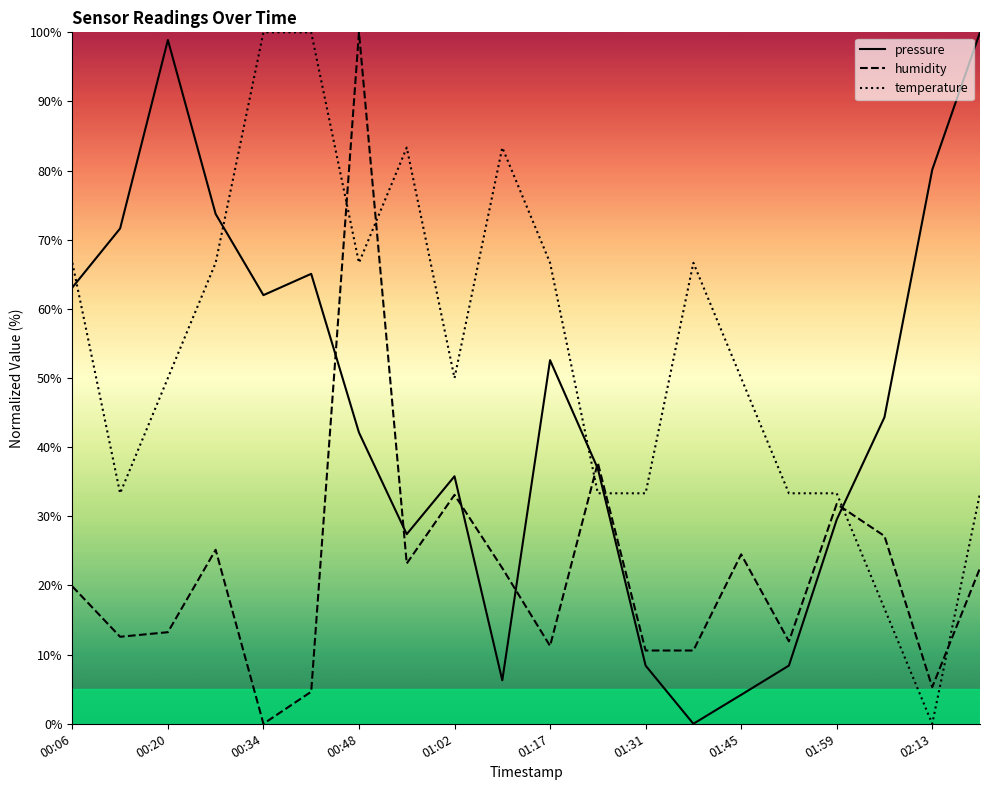

Which series ends up on top after the final intersection of temperature and humidity?

temperature